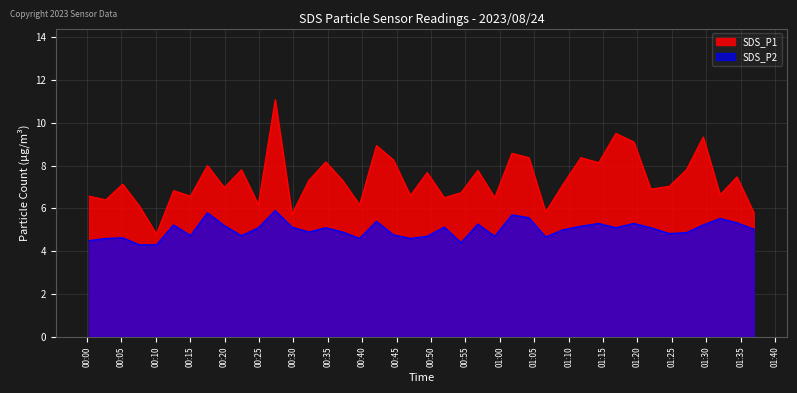

Where is SDS_P2 nearest to the value 5?

2023/08/24 01:09:08